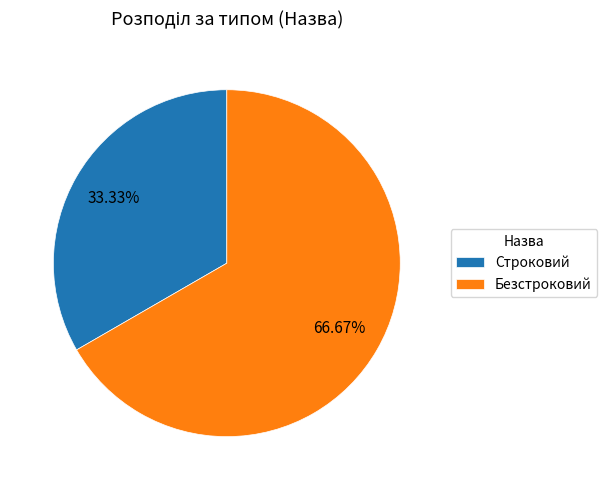

To the nearest percent, what percentage of the pie is Безстроковий?

67%